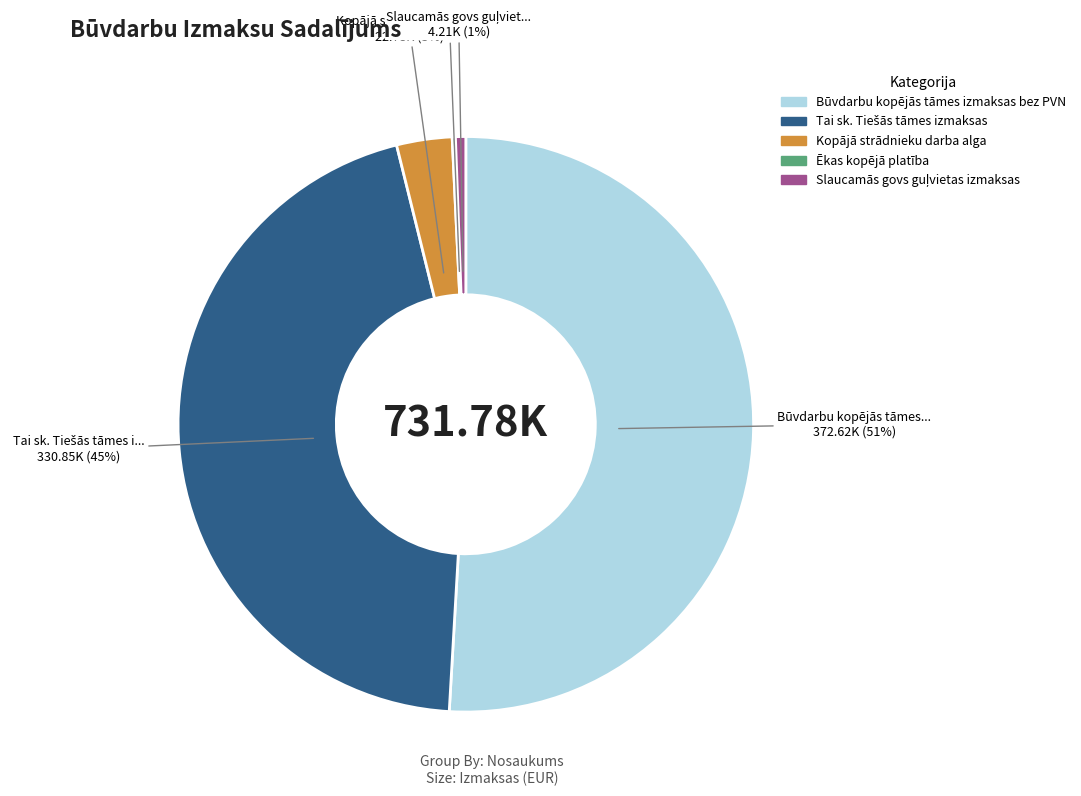

To the nearest percent, what is the difference between the largest and smallest slice percentages?

51%